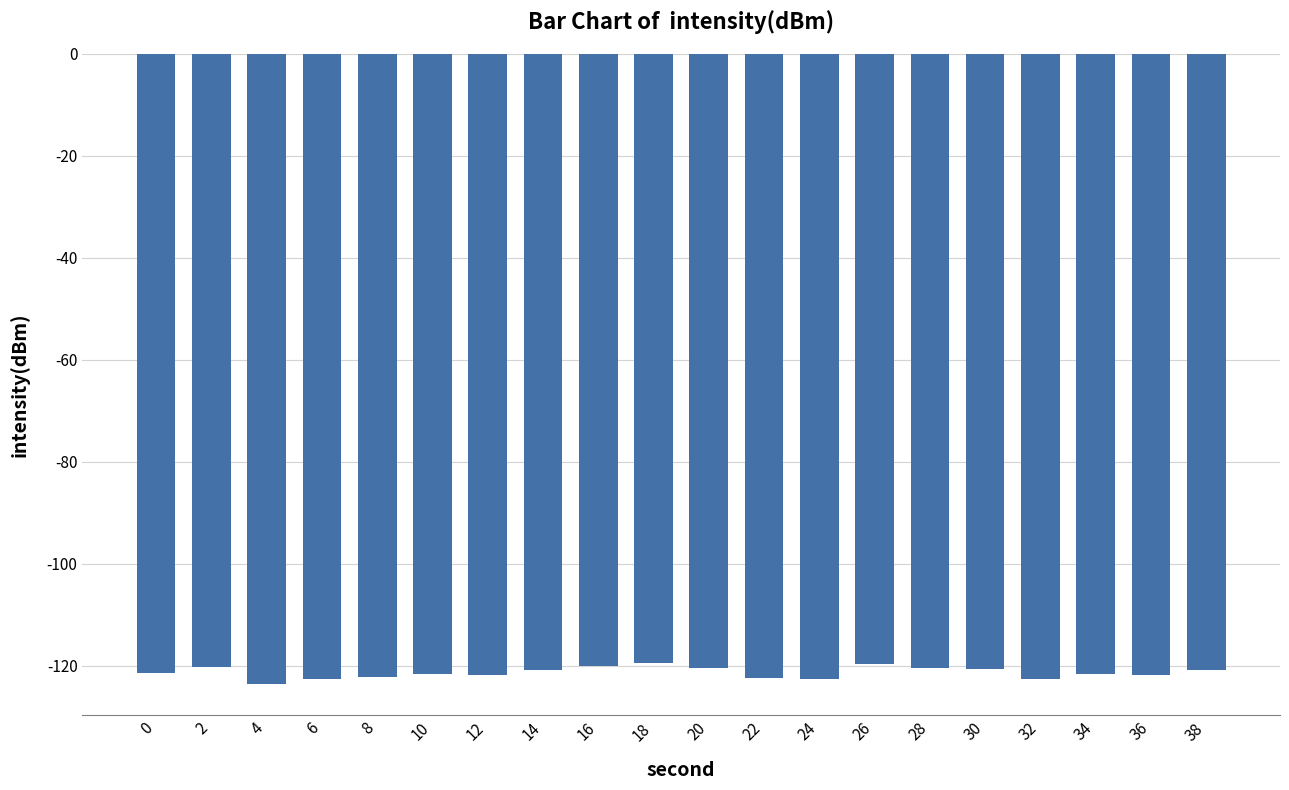

What is the sum of the values at 4 and 34?

-245.3